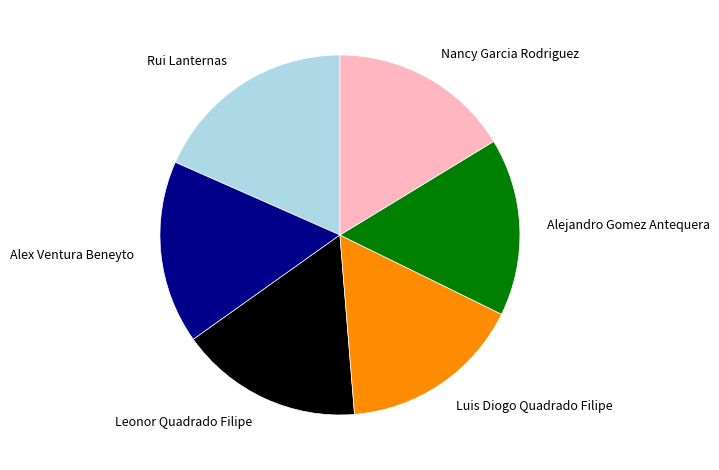

Which has a higher value, Alex Ventura Beneyto or Rui Lanternas?

Rui Lanternas